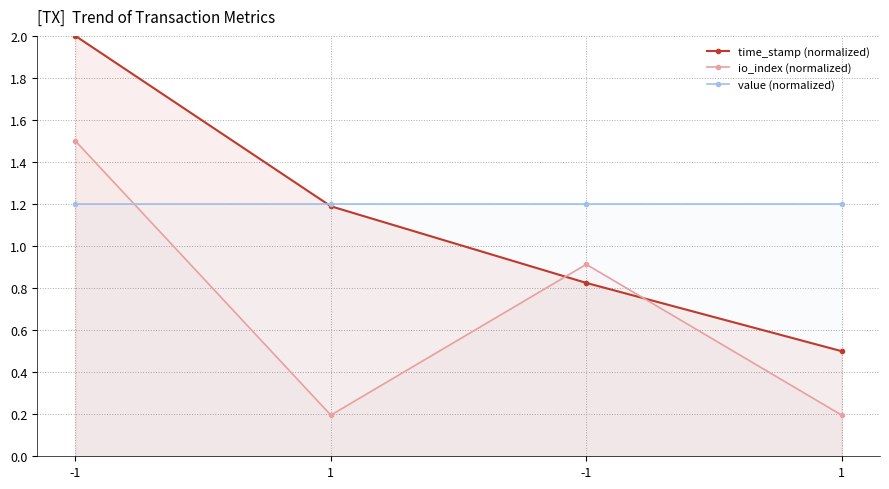

How many data points in time_stamp (normalized) are less than 1?

2